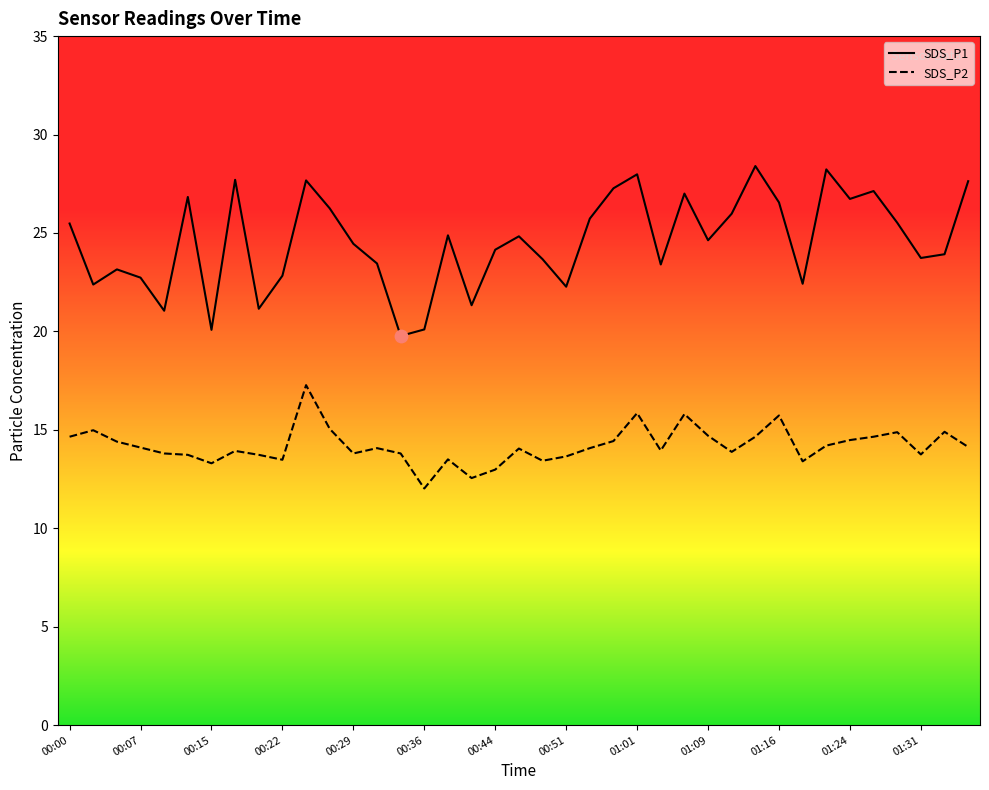

Which series contains the highest Y value?

SDS_P1